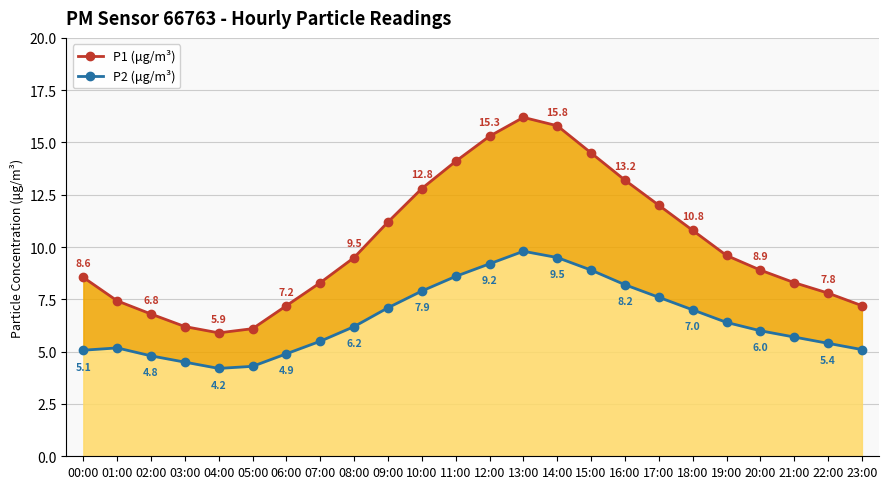

Where is P1 (μg/m³) nearest to the value 11?

09:00